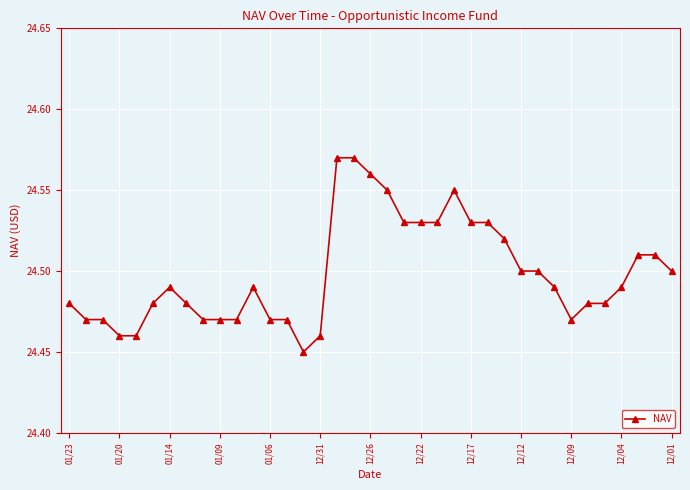

True or false: there are more than 1 points higher than both neighbors.

True